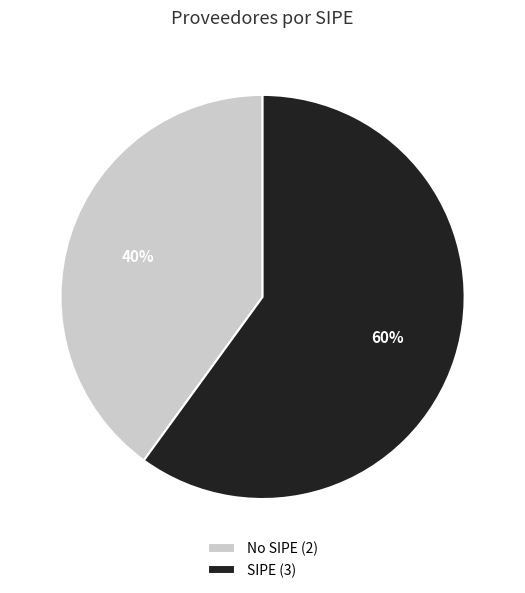

Which slice is the largest?

SIPE (3)